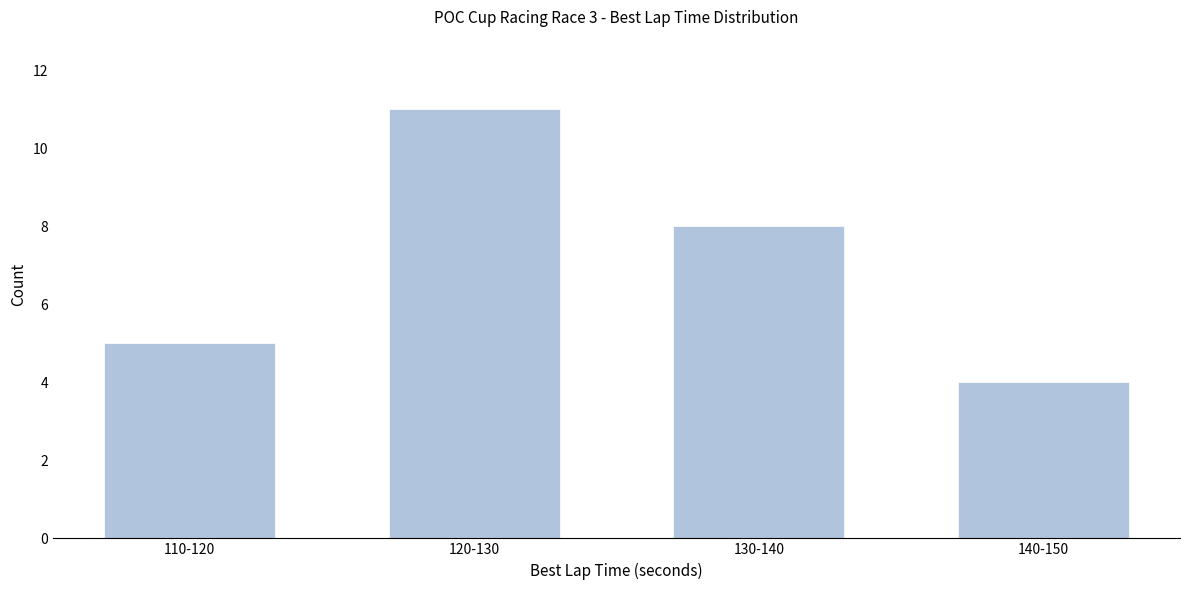

Reading right to left, what are all the values shown in this chart?

140-150=4	130-140=8	120-130=11	110-120=5